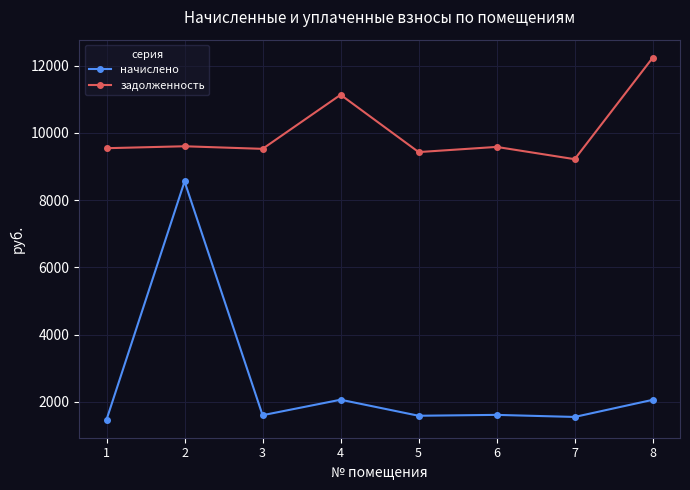

True or false: задолженность and начислено intersect in this chart.

False